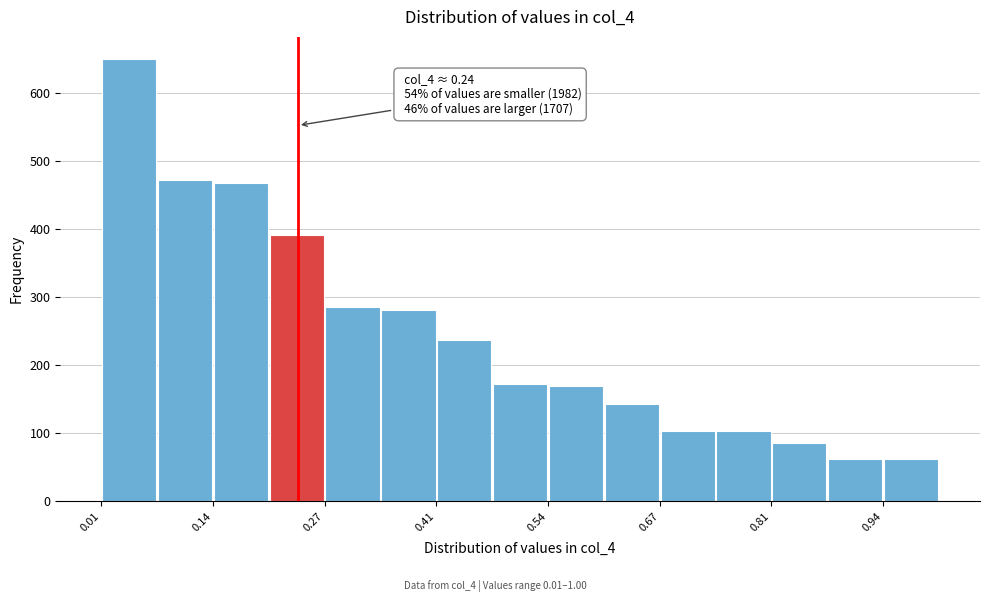

Around what value on the x-axis is the tallest bar? Give the approximate position of its centre, as read against the axis.

0.04